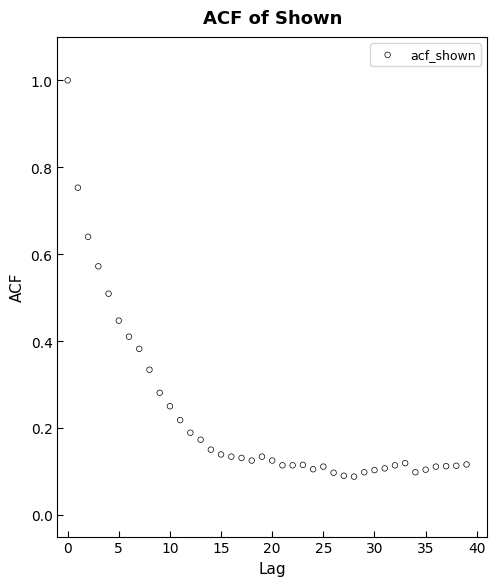

What is the range of Y values (max minus min)?

0.9